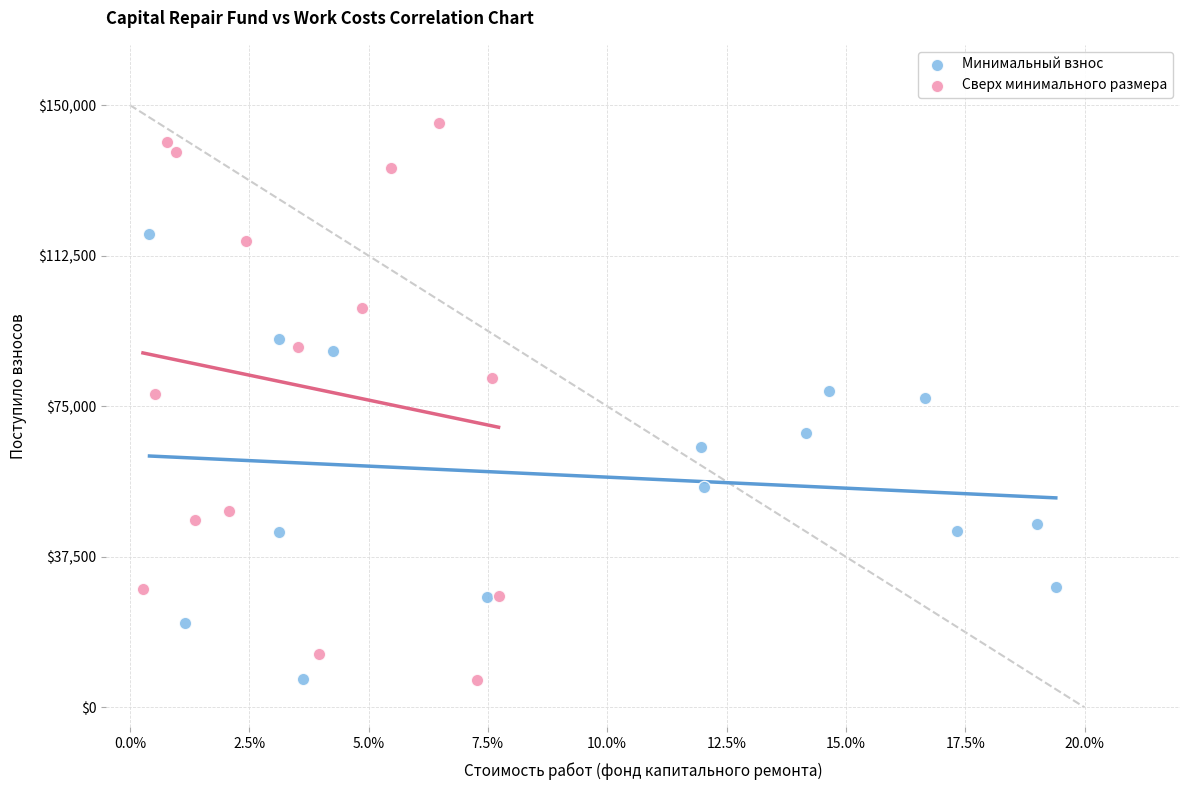

Which series has the widest spread of Y values?

Сверх минимального размера